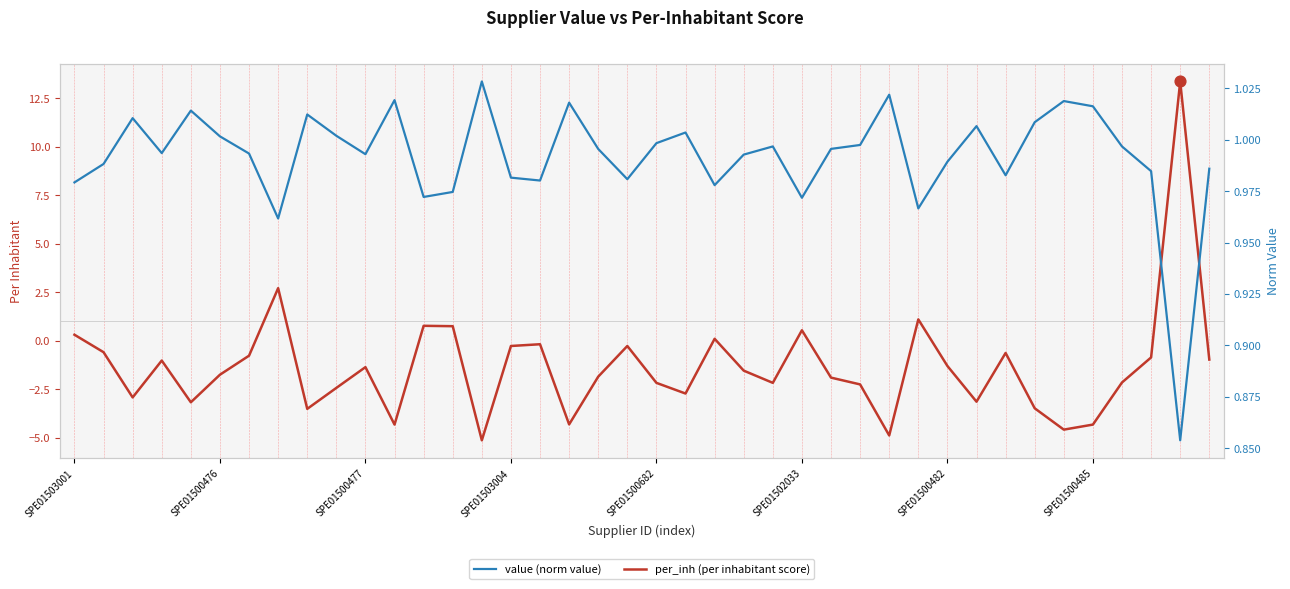

What are all the series names shown in the legend?

per_inh (per inhabitant score), value (norm value)